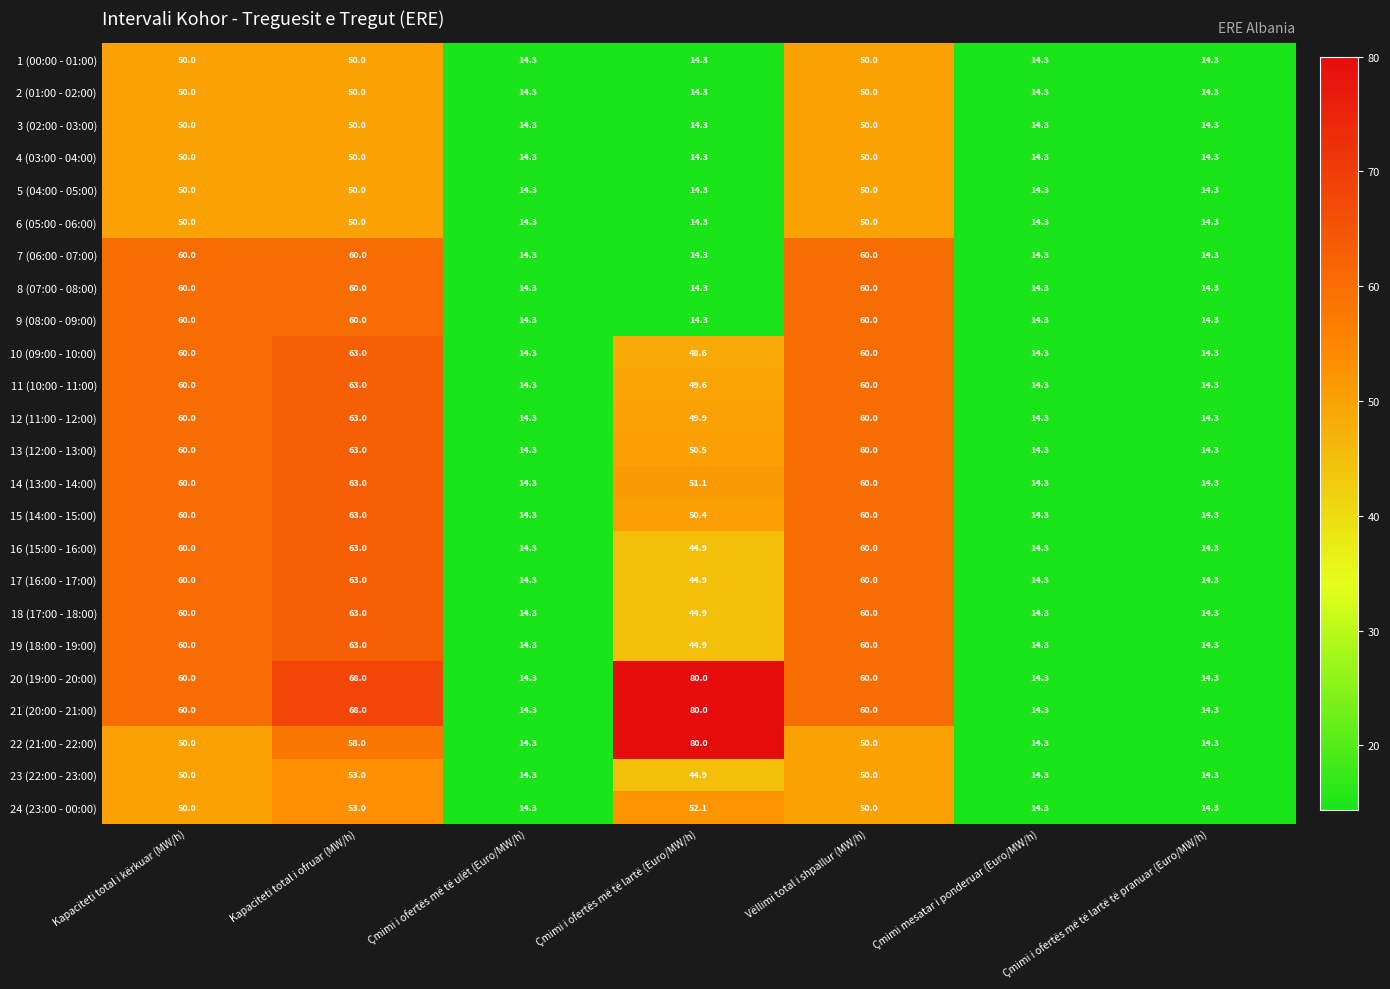

What is the sum of the 24 (23:00 - 00:00) values at Kapaciteti total i ofruar (MW/h) and Çmimi i ofertës më të lartë të pranuar (Euro/MW/h)?

67.3